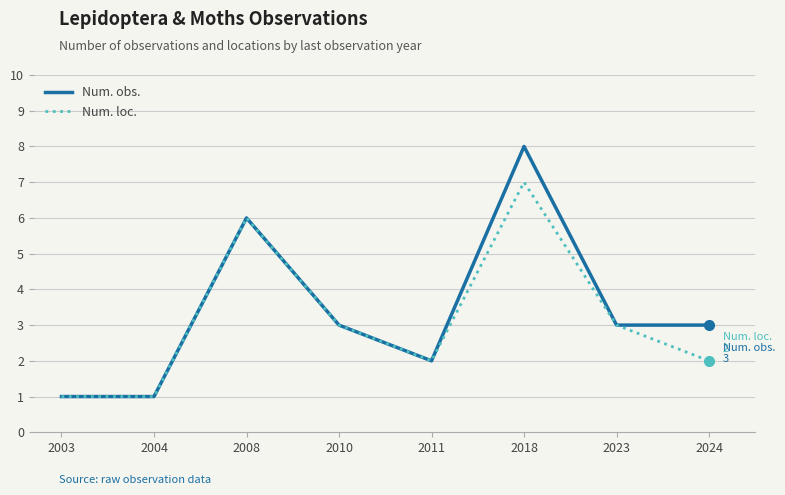

At which label does Num. loc. reach its peak?

2018